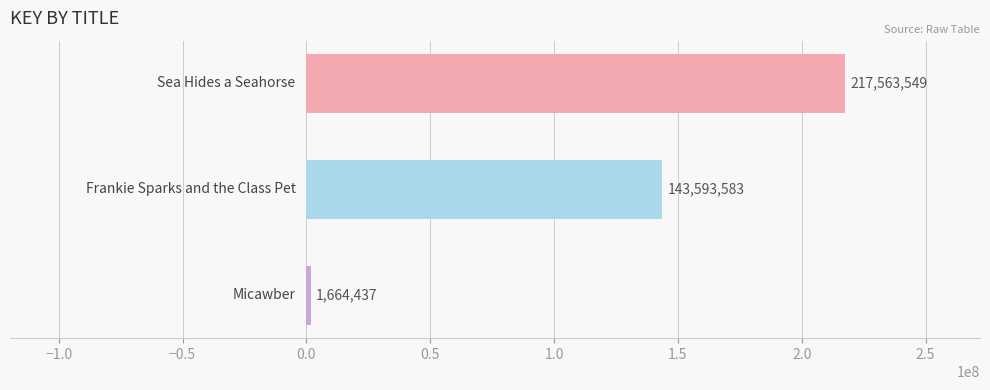

What is the value of the 3rd bar from the top?

1664437